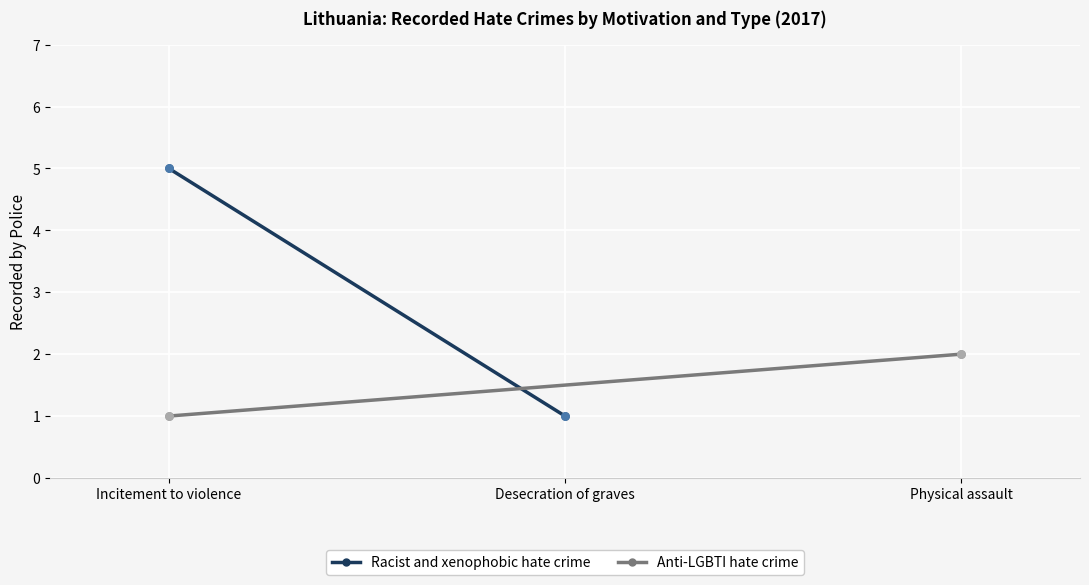

What is the total value across all series at Incitement to violence?

6